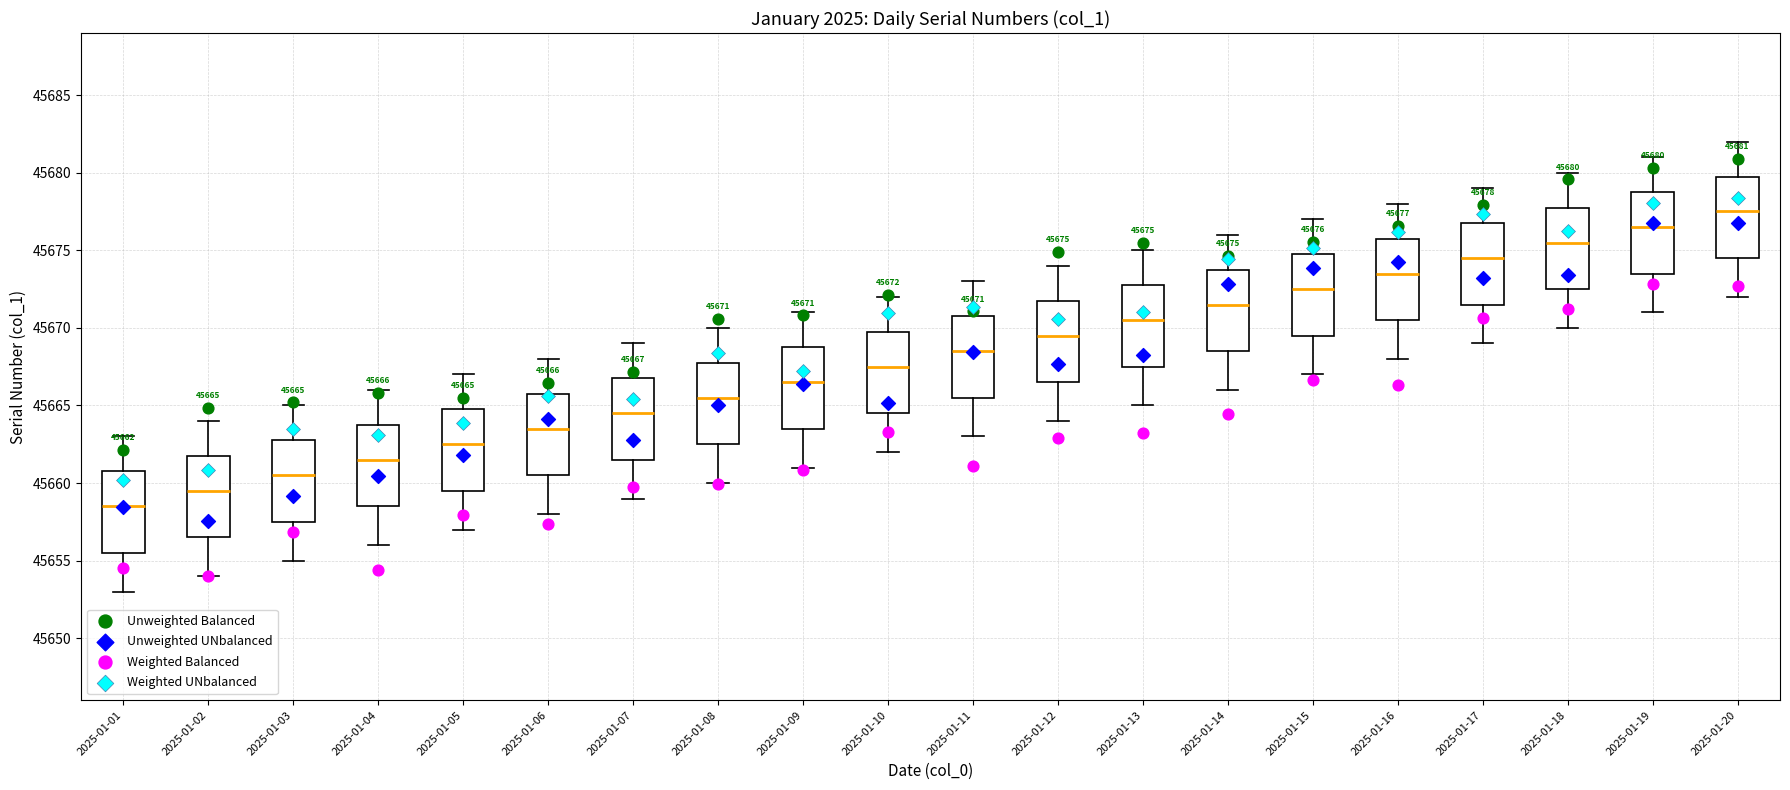

Which box has the highest median line?

2025-01-20